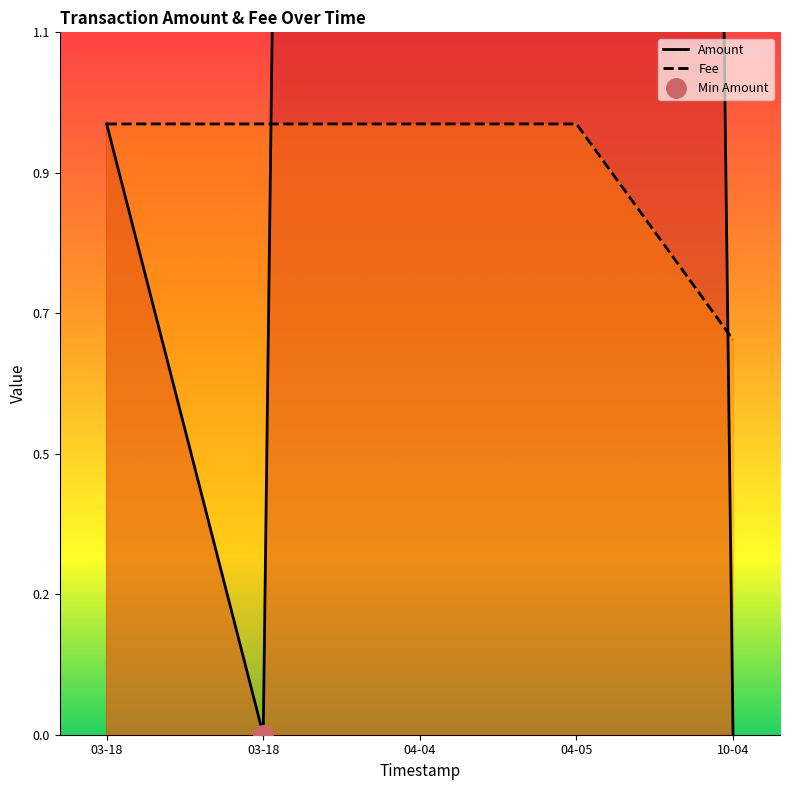

The value of Amount at 2018-03-18 02:40:18 is 1.3. True or false?

False